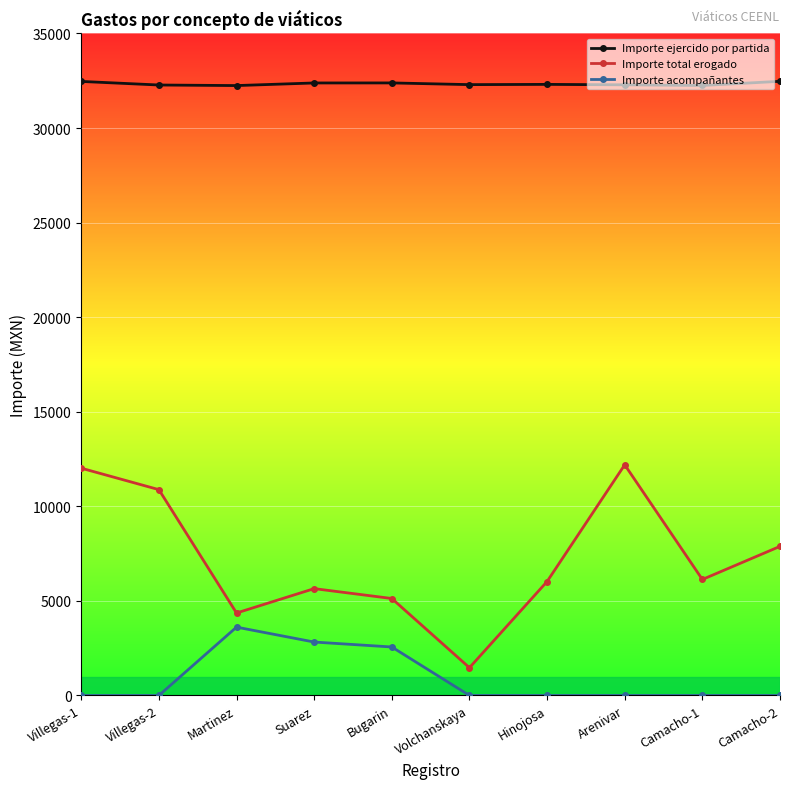

What is the average value of the Importe total erogado series?

7173.1